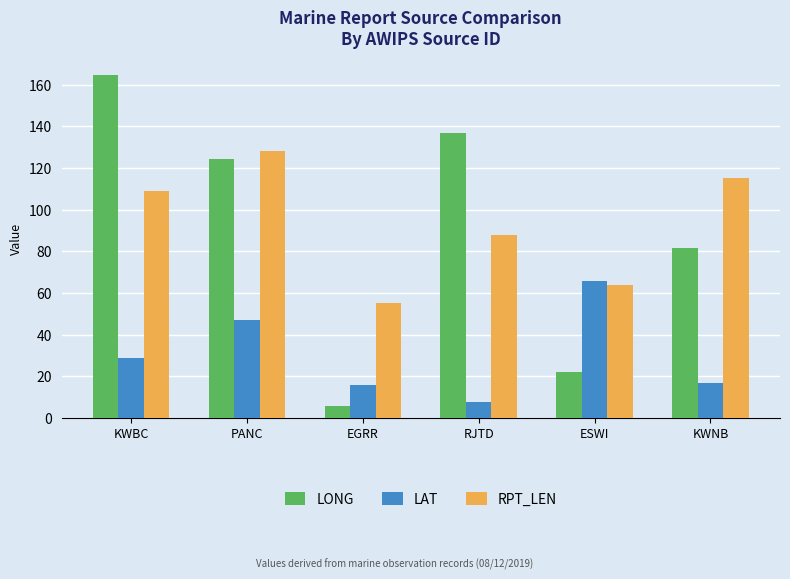

What is the spread (max minus min) of values at KWNB?

98.1